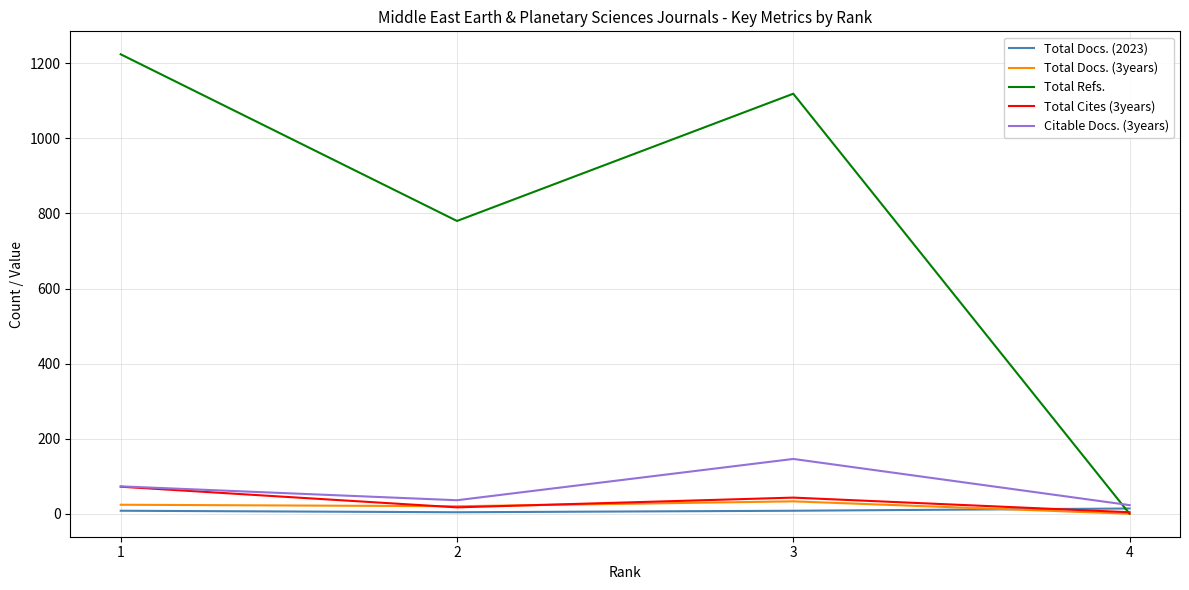

Is it true that Total Docs. (3years) equals 0 at 4?

True